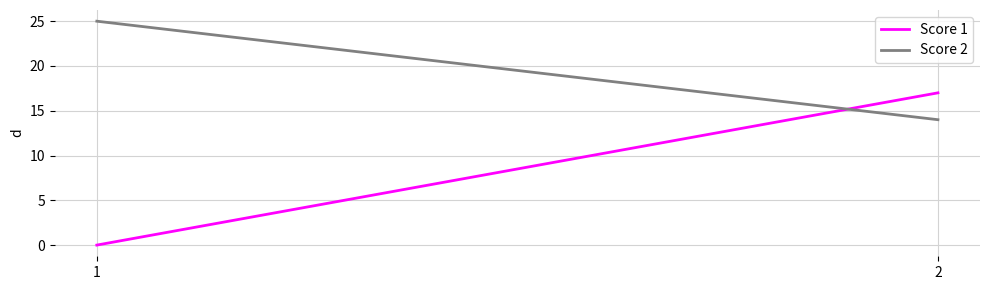

Where is Score 2 nearest to the value 19?

2